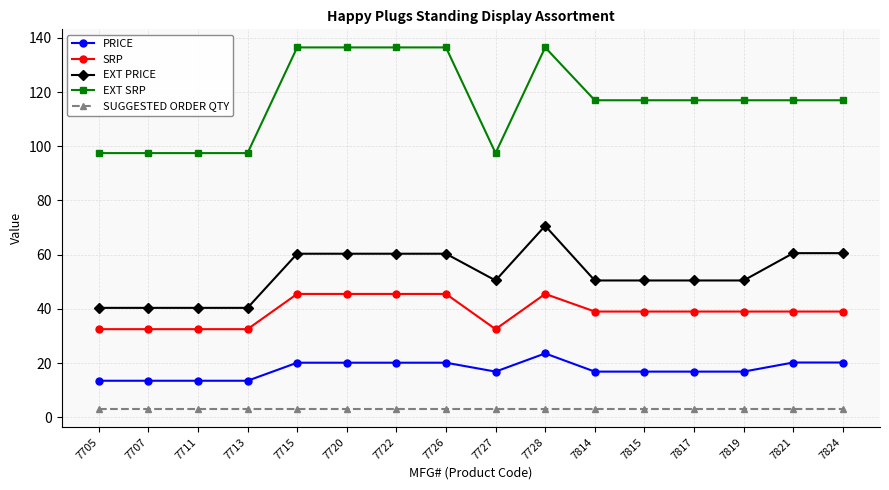

Which series has the largest total across all categories?

EXT SRP